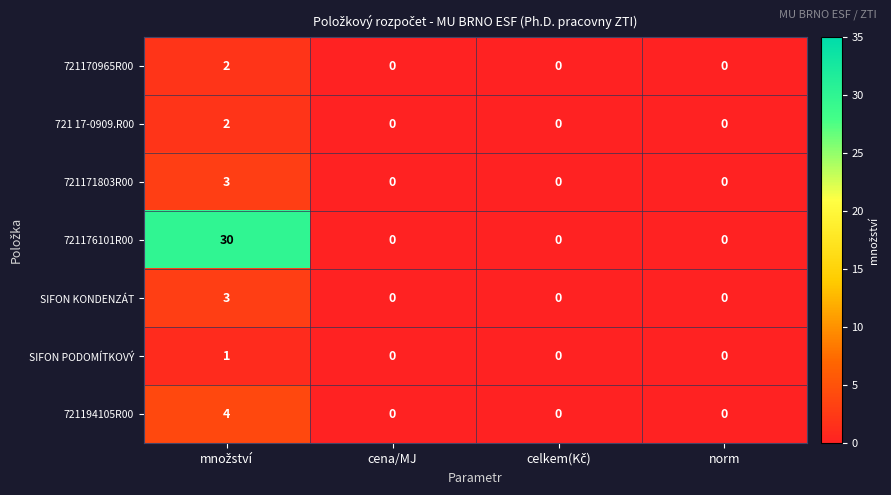

At how many categories does at least one series exceed 12?

1